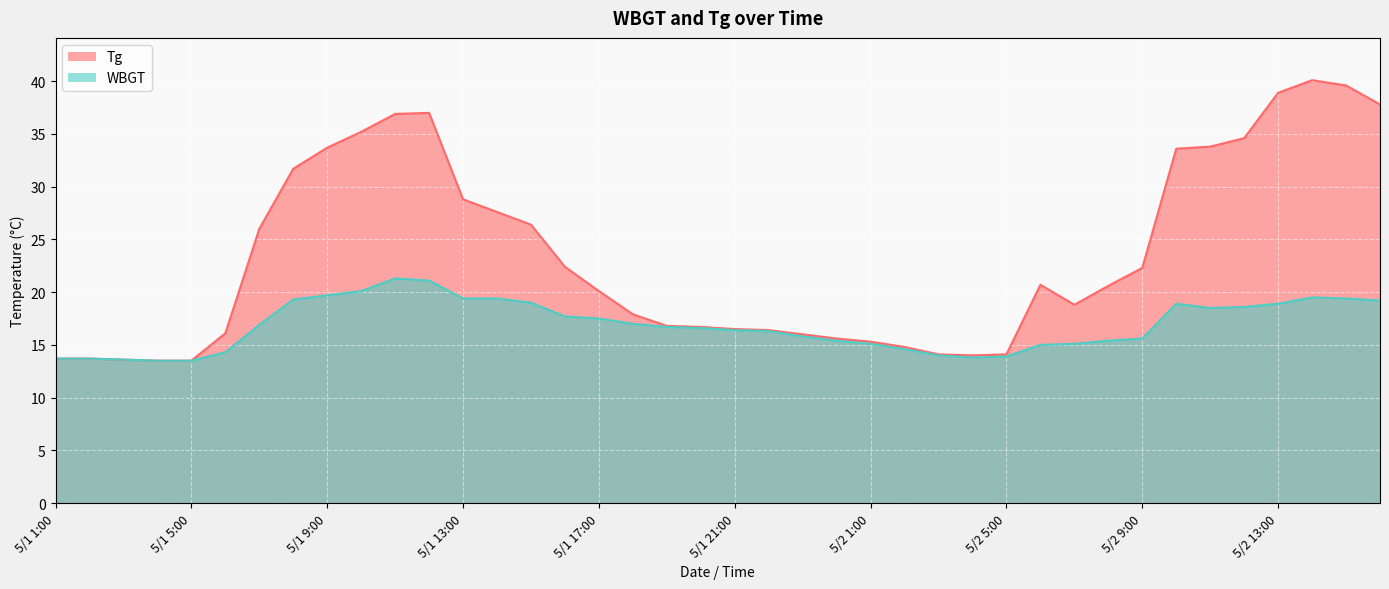

Reading left to right, what are all the values shown in this chart?

Tg: 13.7	13.7	13.6	13.5	13.5	16.1	26.0	31.7	33.7	35.2	36.9	37.0	28.8	27.6	26.4	22.4	20.1	17.9	16.8	16.7	16.5	16.4	16.0	15.6	15.3	14.8	14.1	14.0	14.1	20.7	18.8	20.6	22.3	33.6	33.8	34.6	38.9	40.1	39.6	37.8
WBGT: 13.7	13.7	13.6	13.5	13.5	14.3	16.9	19.3	19.7	20.1	21.3	21.1	19.4	19.4	19.0	17.7	17.5	17.0	16.7	16.6	16.4	16.3	15.8	15.4	15.1	14.6	14.0	13.8	13.9	15.0	15.1	15.4	15.6	18.9	18.5	18.6	18.9	19.5	19.4	19.2